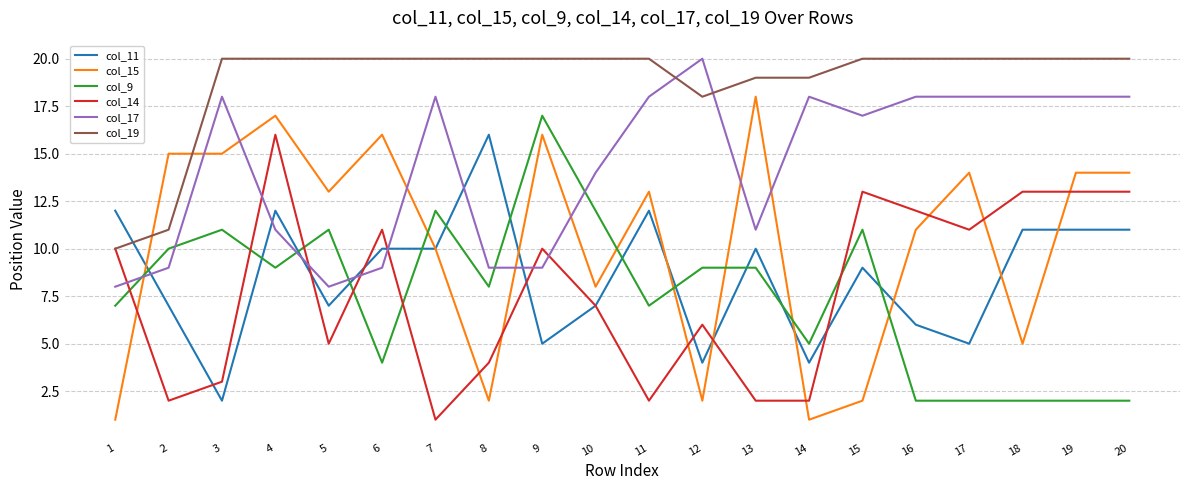

What are all the series names shown in the legend?

col_11, col_15, col_9, col_14, col_17, col_19